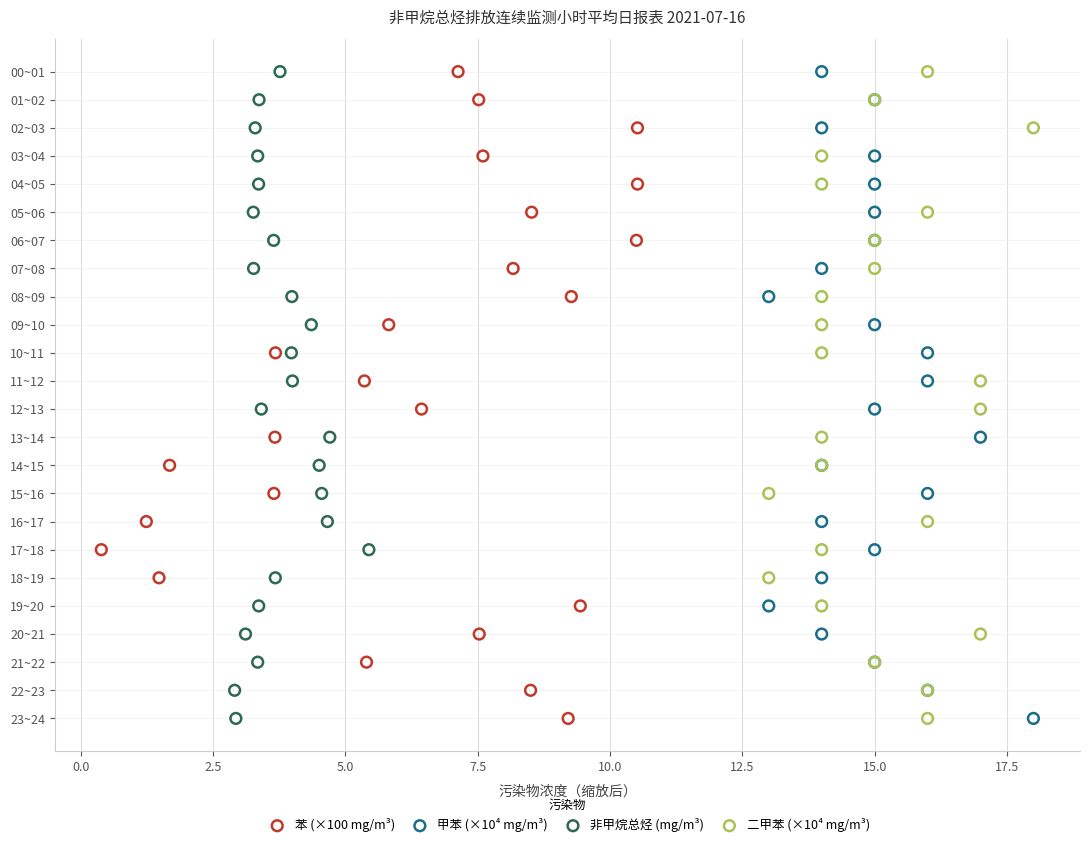

What are all the series names shown in the legend?

苯 (×100 mg/m³), 甲苯 (×10⁴ mg/m³), 非甲烷总烃 (mg/m³), 二甲苯 (×10⁴ mg/m³)